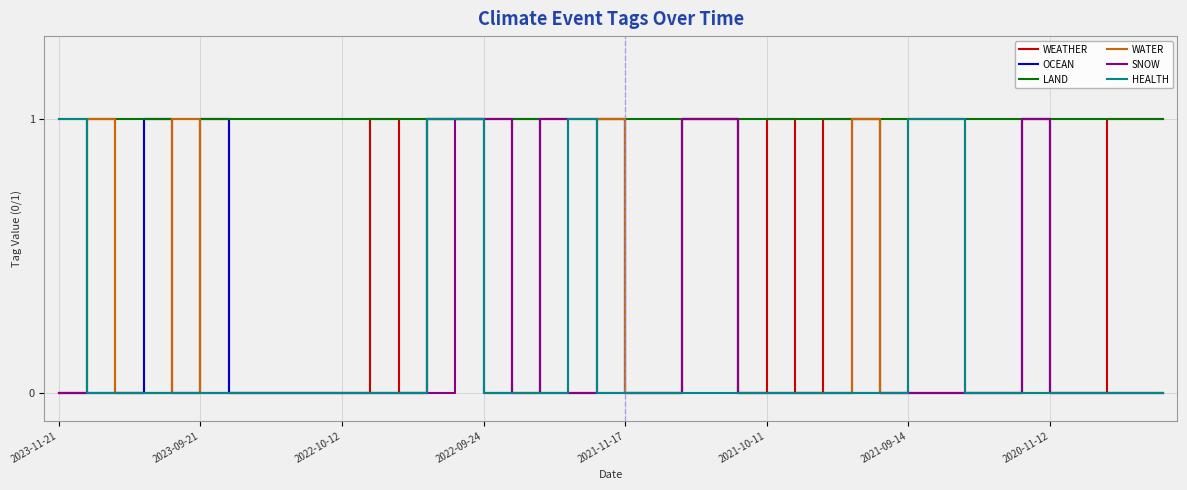

Is this an area chart (filled region under the line)?

No